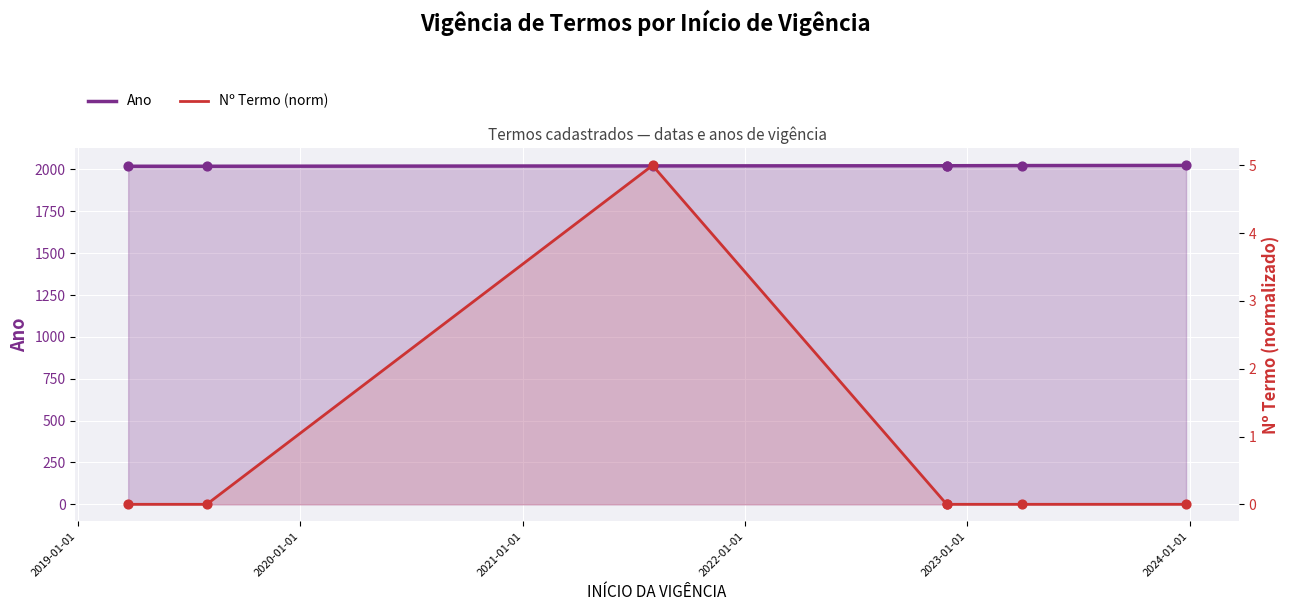

Which series has the largest total across all categories?

Ano